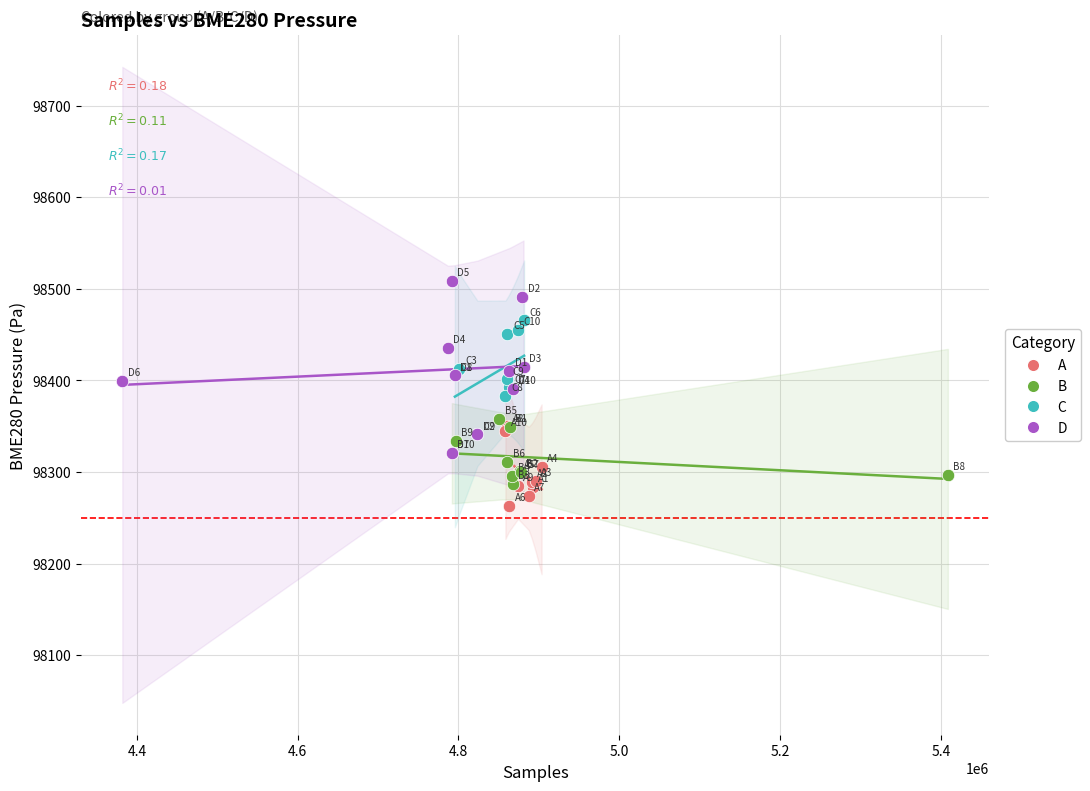

Which series has the largest Y range (max minus min)?

D